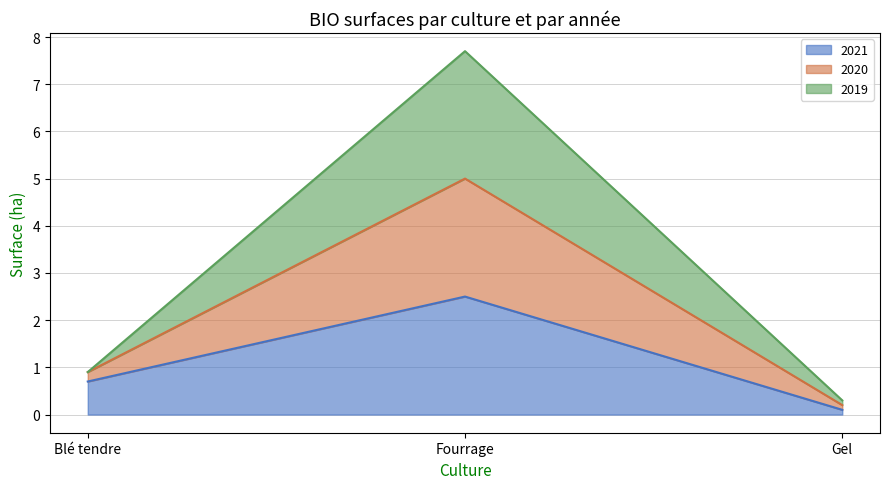

Reading left to right, what are the values for 2021?

Blé tendre=0.7	Fourrage=2.5	Gel=0.1